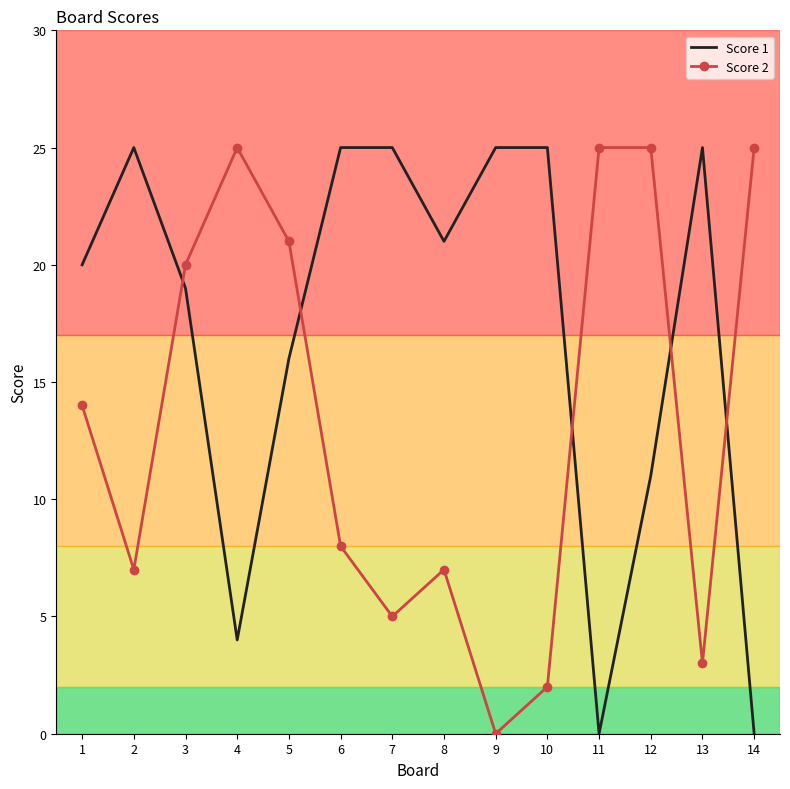

Reading left to right, what are all the values shown in this chart?

Score 1: 1=20	2=25	3=19	4=4	5=16	6=25	7=25	8=21	9=25	10=25	11=0	12=11	13=25	14=0
Score 2: 1=14	2=7	3=20	4=25	5=21	6=8	7=5	8=7	9=0	10=2	11=25	12=25	13=3	14=25